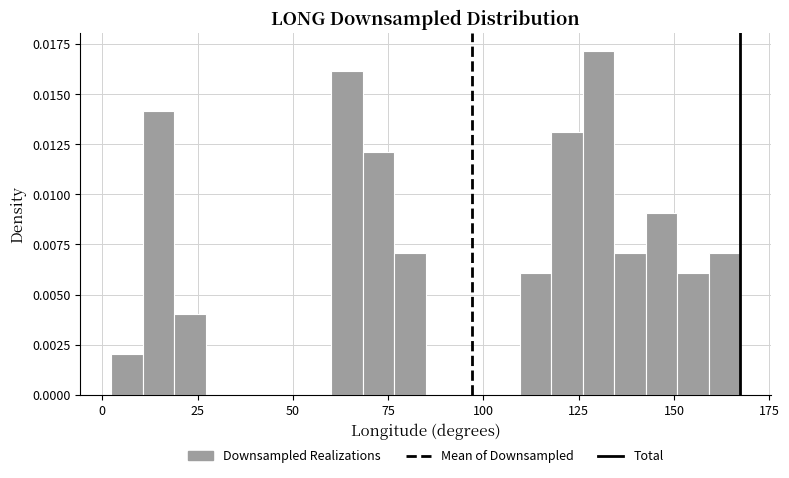

Around what value on the x-axis is the tallest bar? Give the approximate position of its centre, as read against the axis.

130